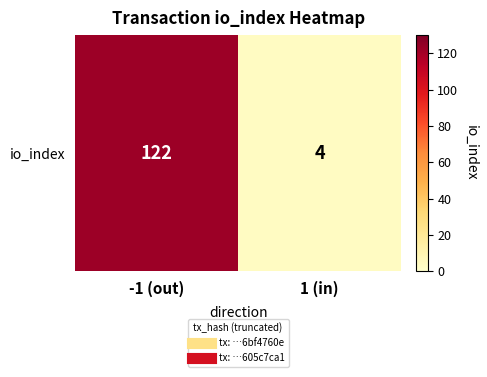

Reading right to left, extract all data points from this chart.

4	122